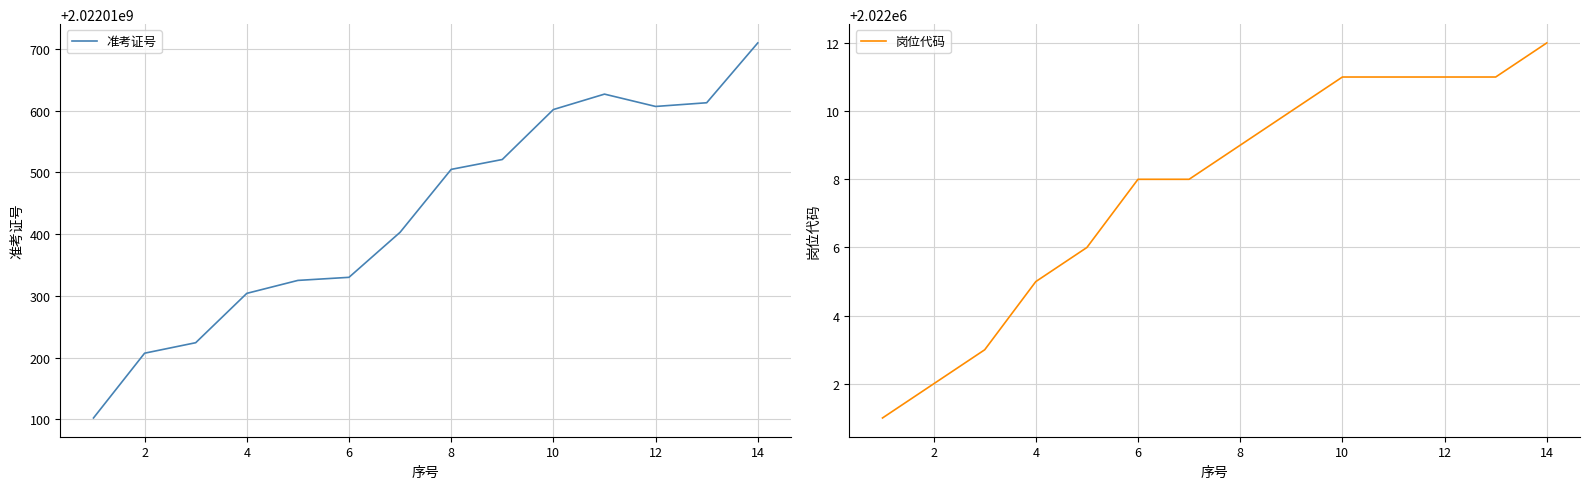

Is it true that 岗位代码 equals 3624194 at 2?

False